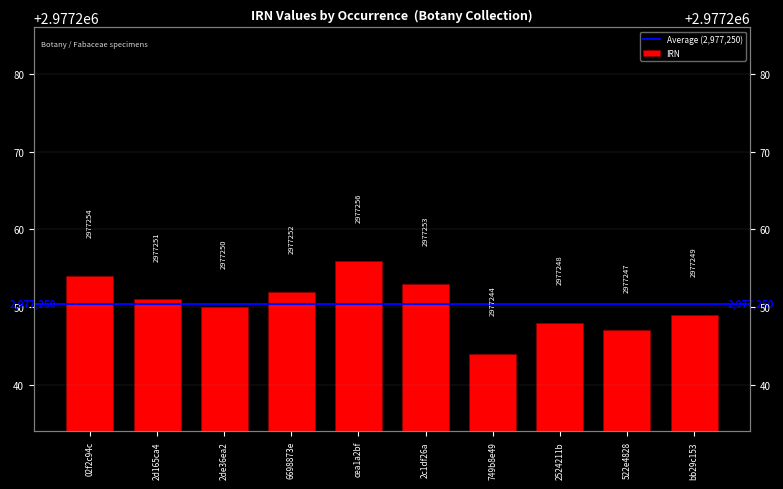

Rank the categories by value from highest to lowest.

cea1a2bf, 02f2c94c, 2c1df26a, 6698873e, 2d165ca4, 2de36ea2, bb29c153, 2524211b, 522e4828, 749b8e49